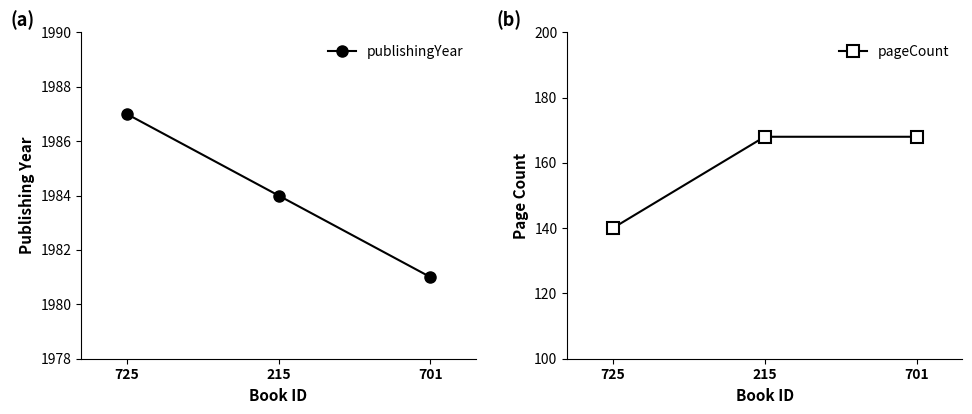

Count the number of data series in this chart.

2